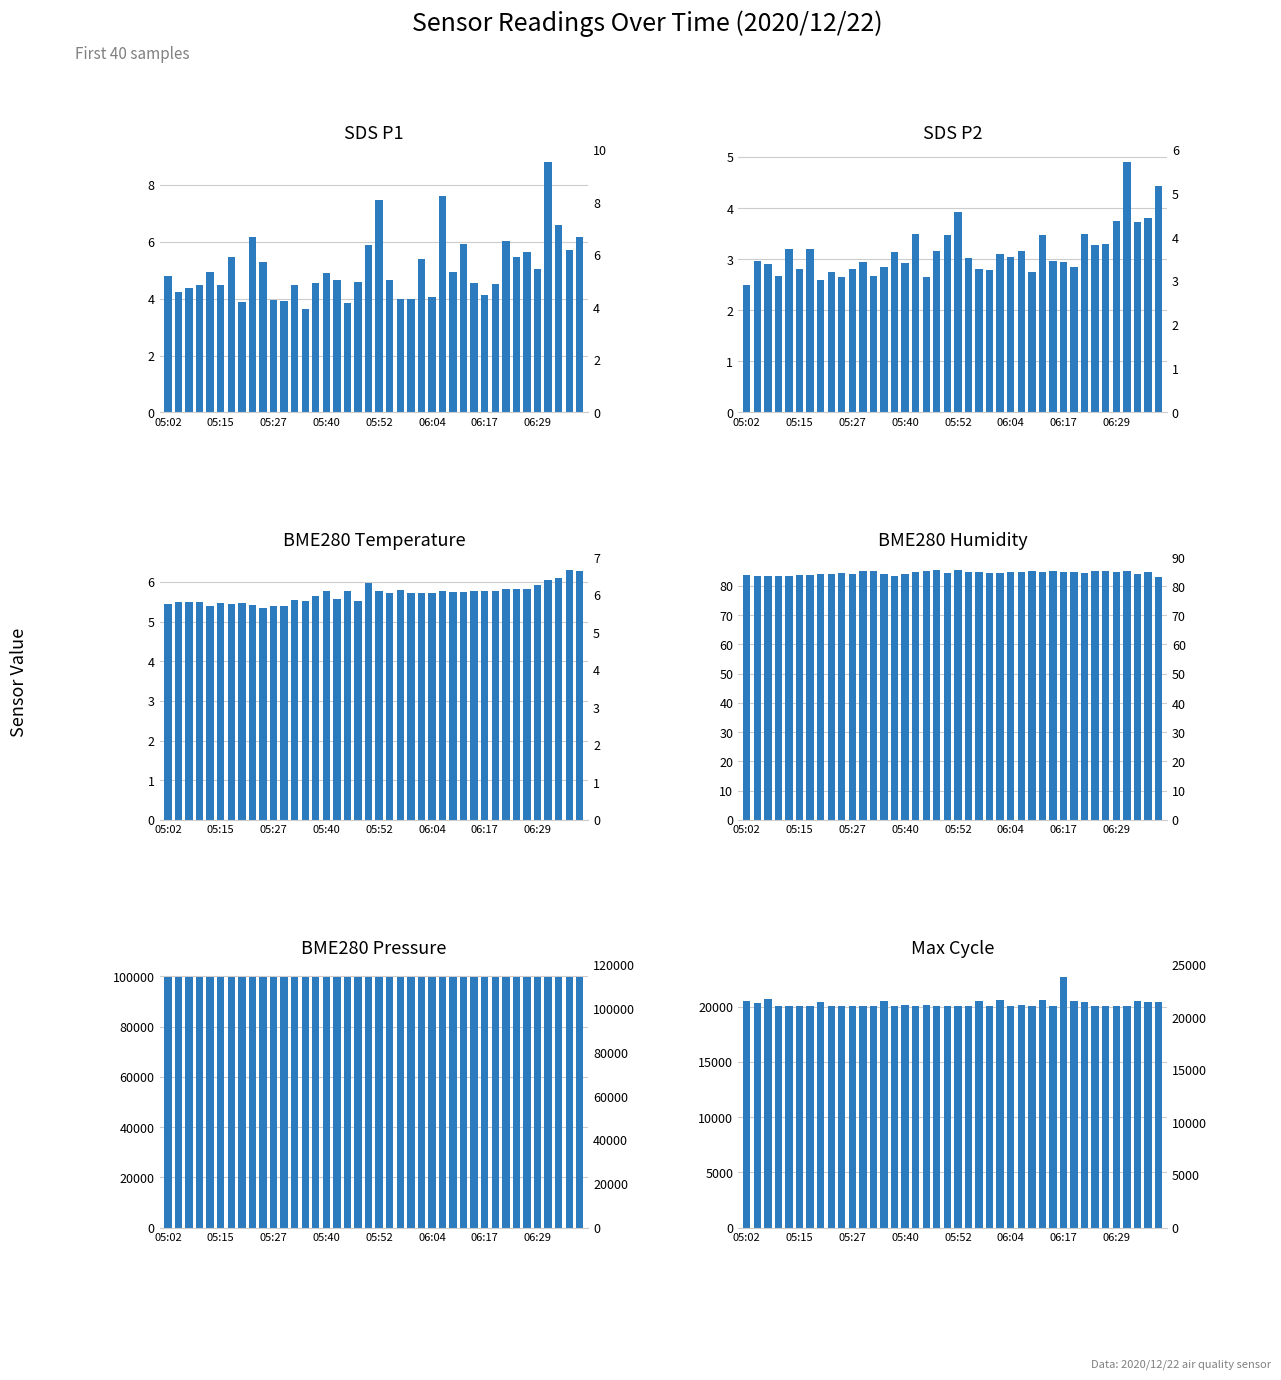

How many values in the BME280 Pressure series are below 99670?

20